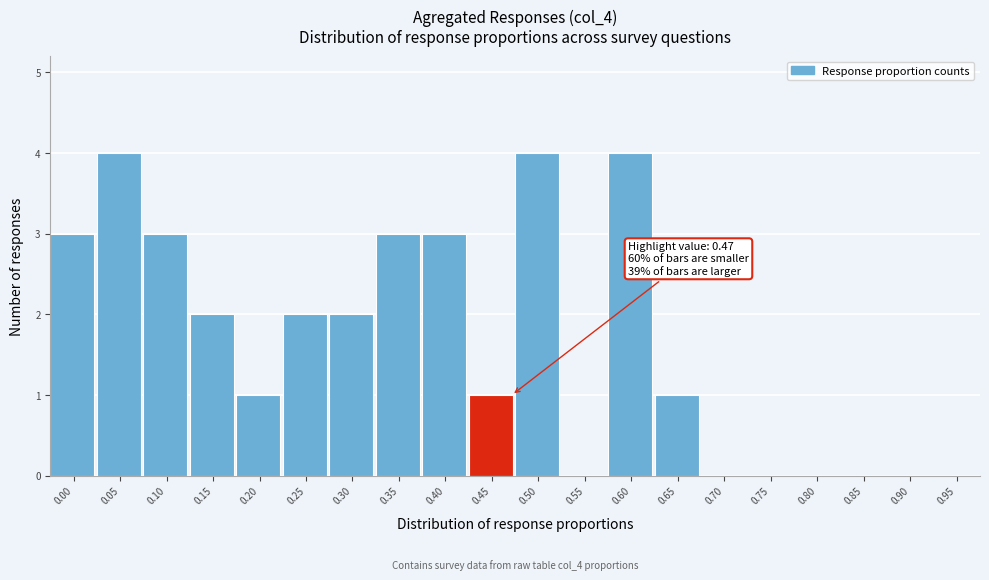

Reading left to right, what are all the values shown in this chart?

0.00=3	0.05=4	0.10=3	0.15=2	0.20=1	0.25=2	0.30=2	0.35=3	0.40=3	0.45=1	0.50=4	0.55=0	0.60=4	0.65=1	0.70=0	0.75=0	0.80=0	0.85=0	0.90=0	0.95=0